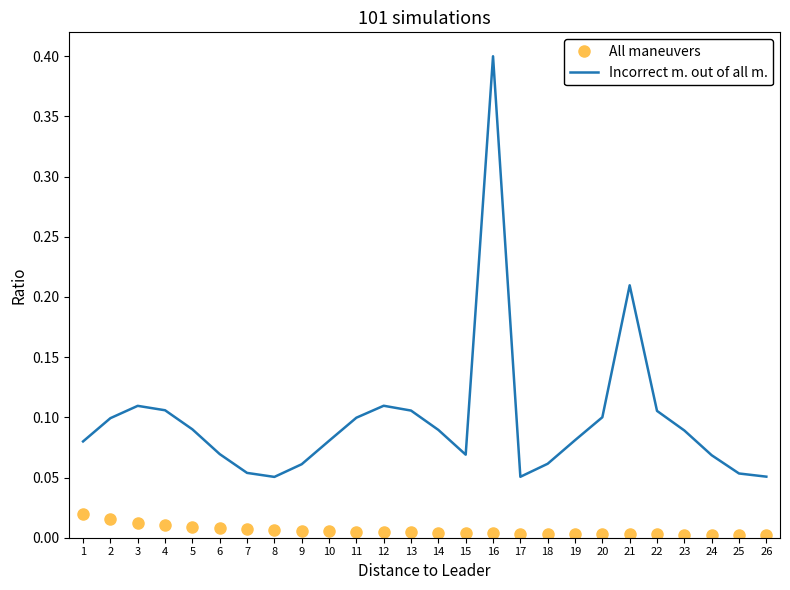

Between 14 and 19, which series saw the biggest shift?

Incorrect m. out of all m.